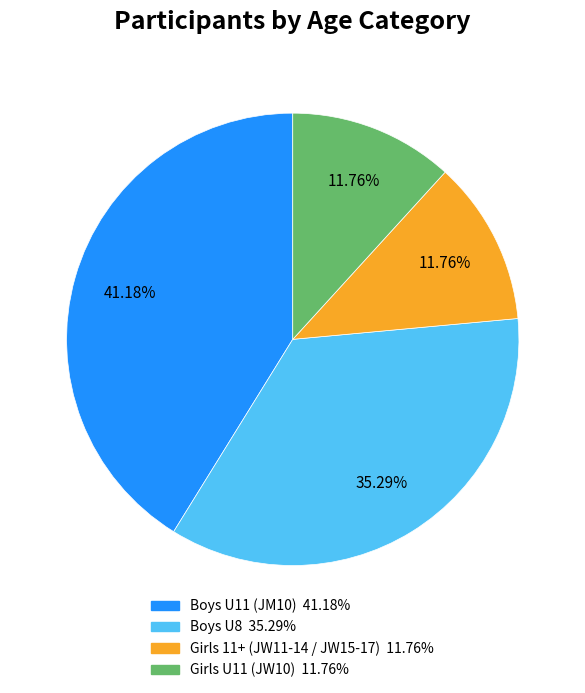

How many slices are in this pie chart?

4